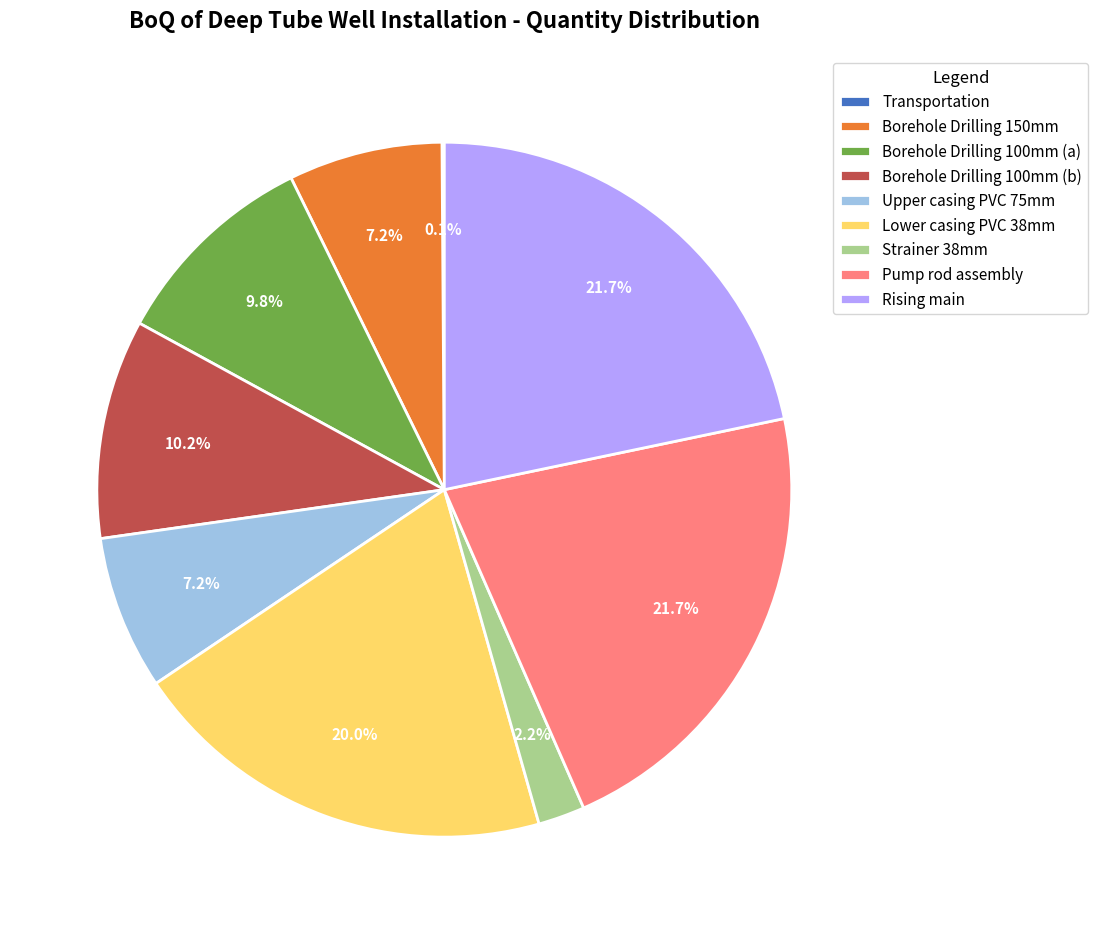

To the nearest percent, what is the average slice percentage?

11%